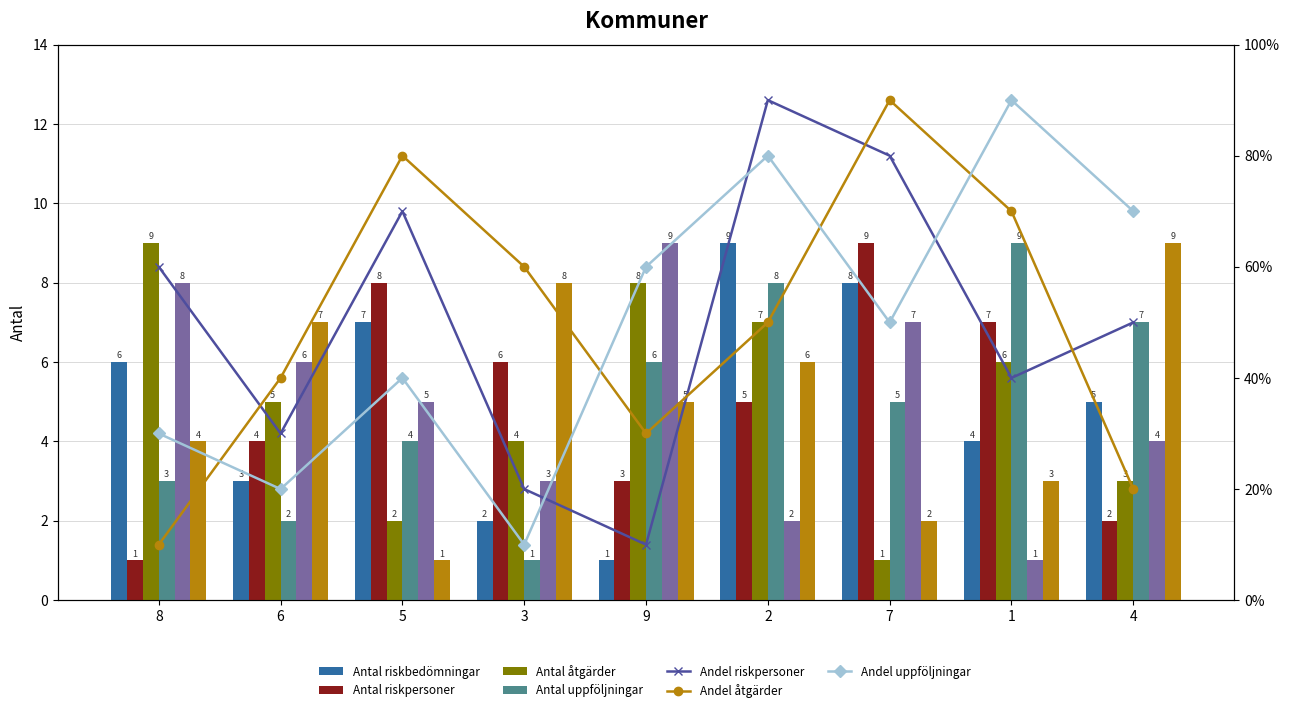

Which label corresponds to the smallest value in the chart?

9